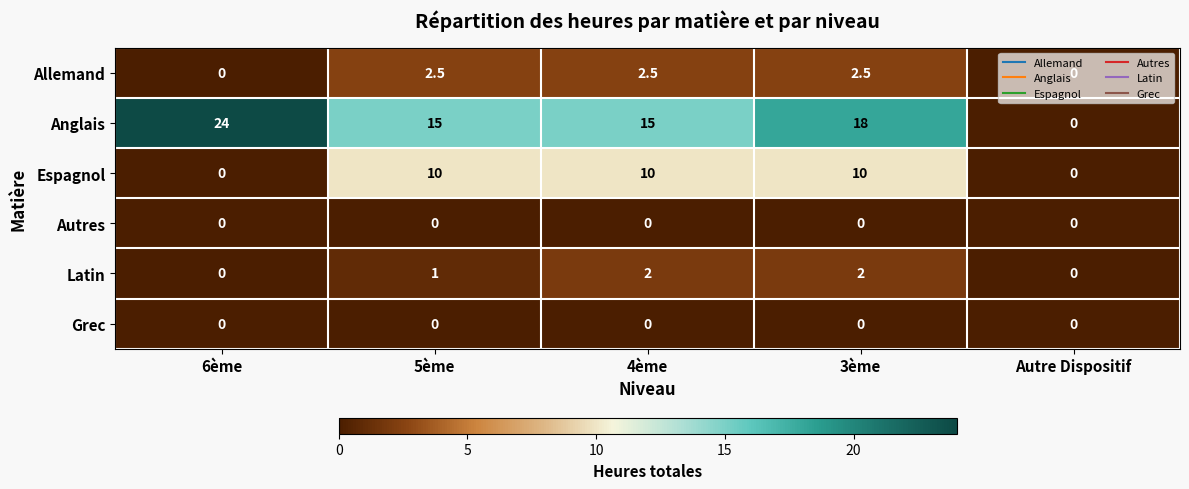

What is the difference between the highest and lowest values at 3ème?

18.0